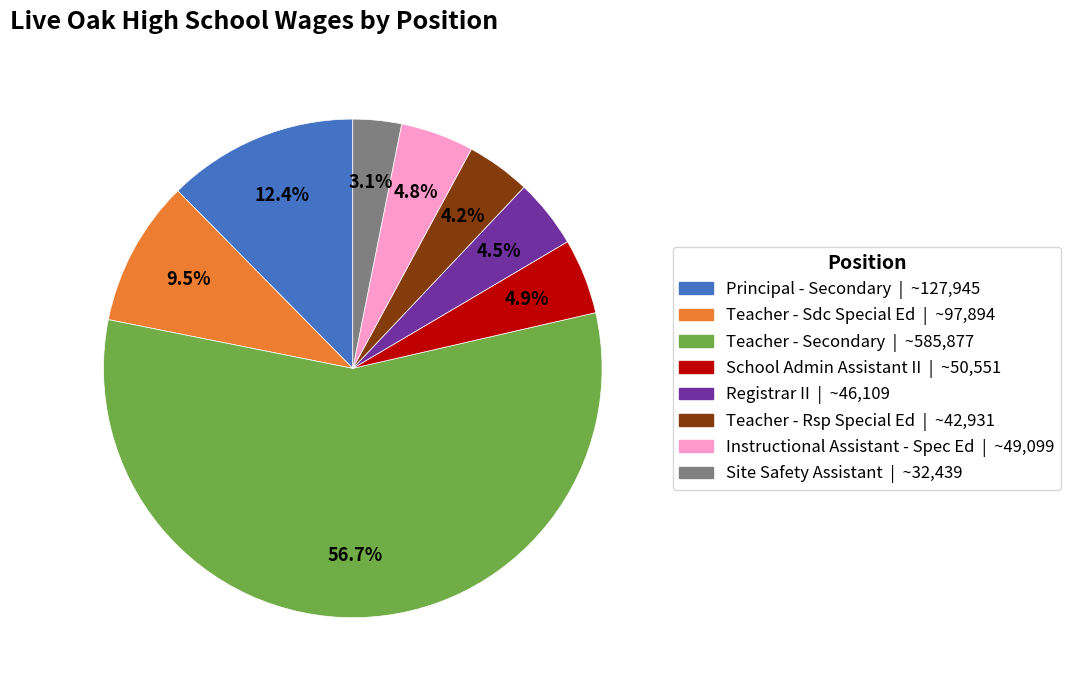

Combined, do Registrar II and School Admin Assistant II account for over 50%?

No